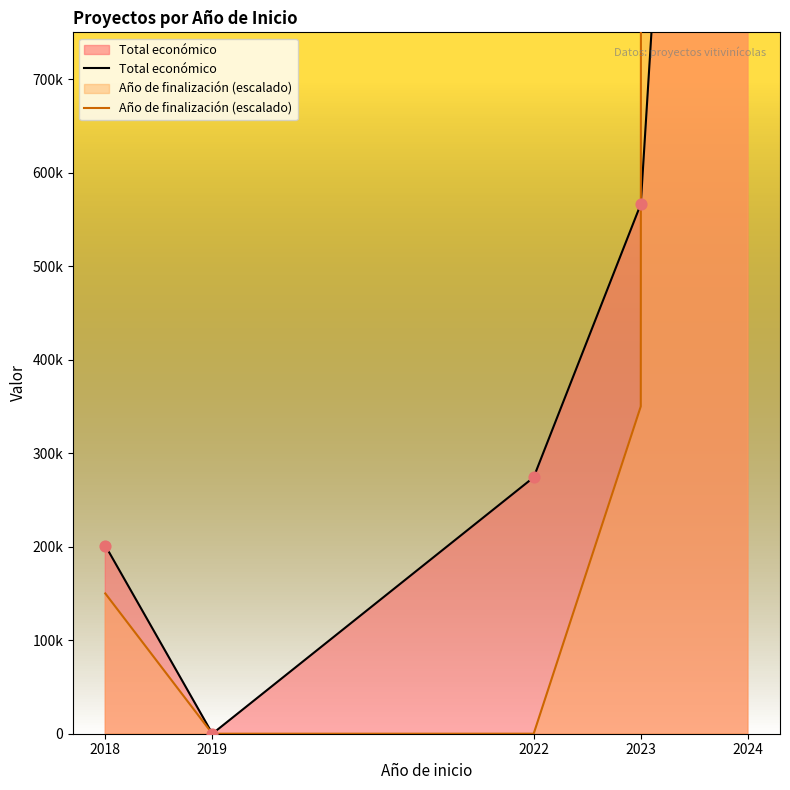

Which series has the widest spread of Y values?

Año de finalización (escalado)